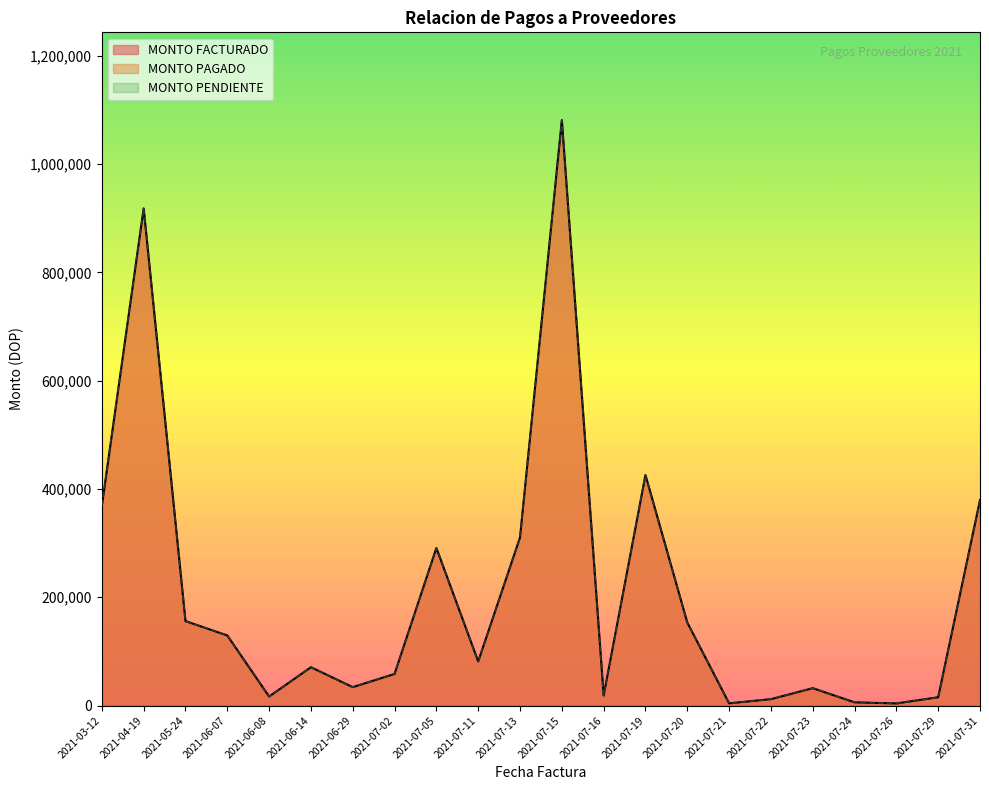

Which series has the widest spread of values?

MONTO FACTURADO